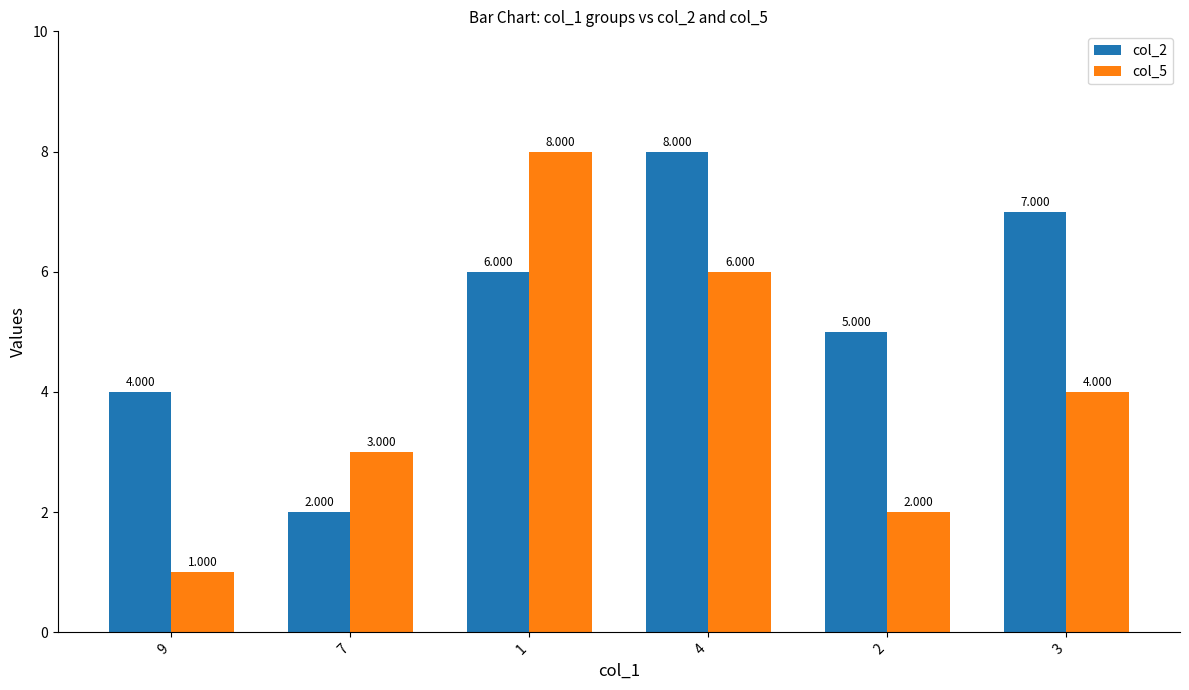

What is the smallest value displayed?

1